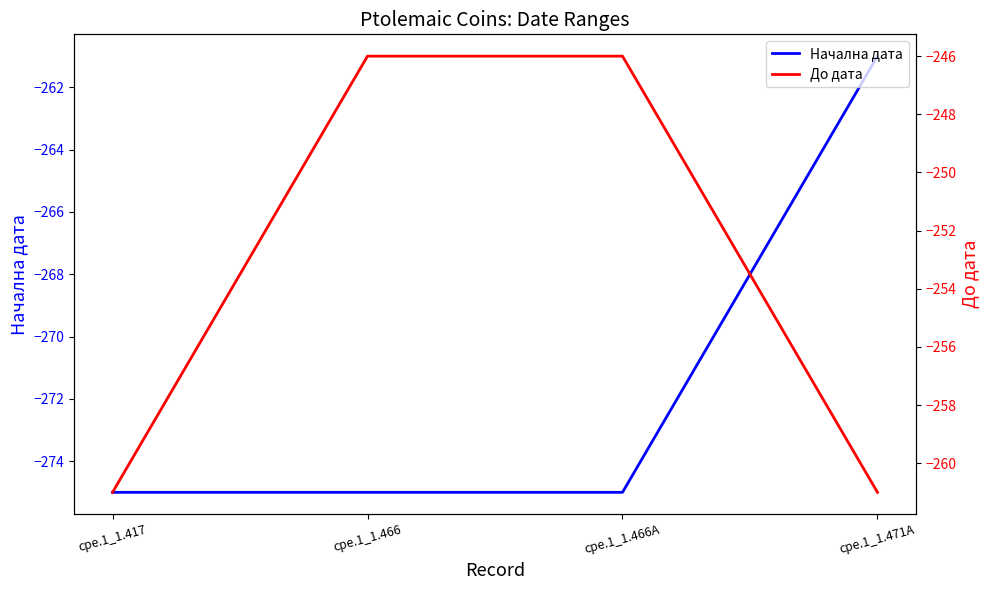

True or false: До дата and Начална дата intersect in this chart.

False